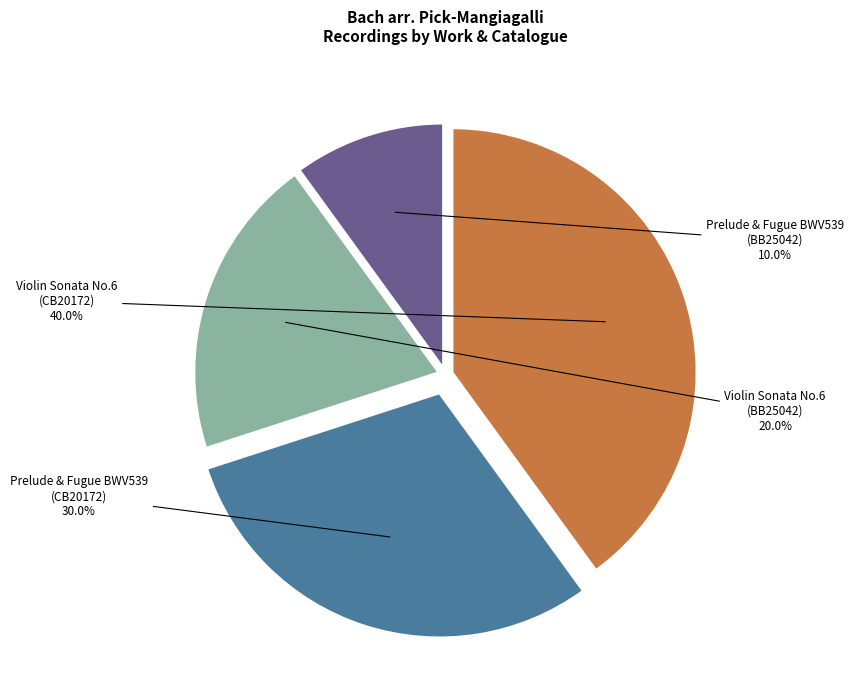

Is there any slice that represents more than half of the pie?

No